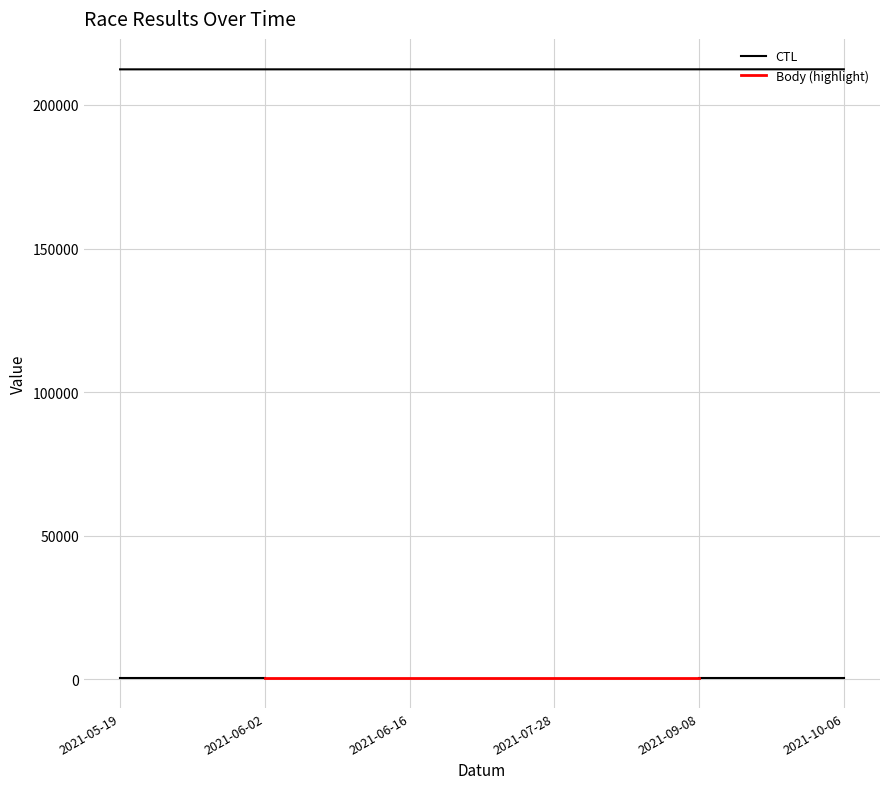

What position from the left is 2021-06-16?

3